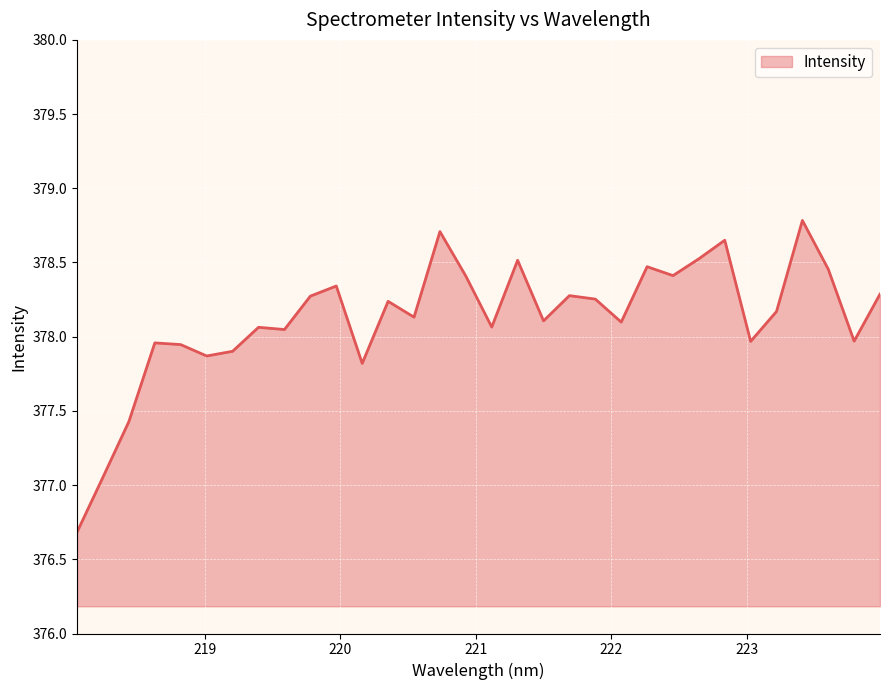

What is the smallest value displayed?

376.7